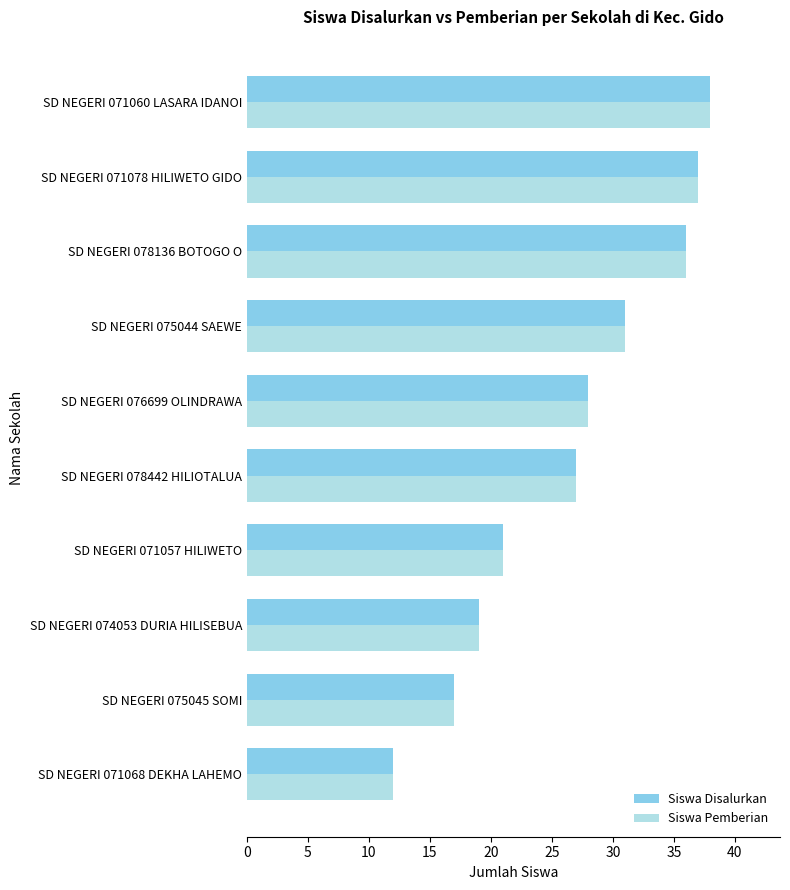

At which label is Siswa Disalurkan closest to 25?

SD NEGERI 078442 HILIOTALUA